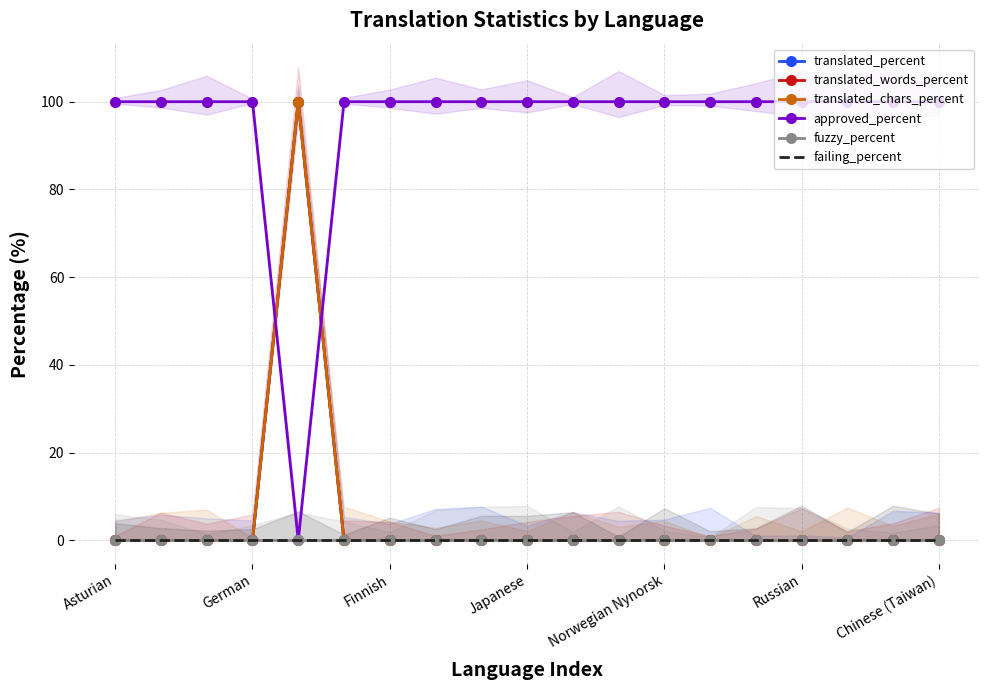

Is this an area chart (filled region under the line)?

No